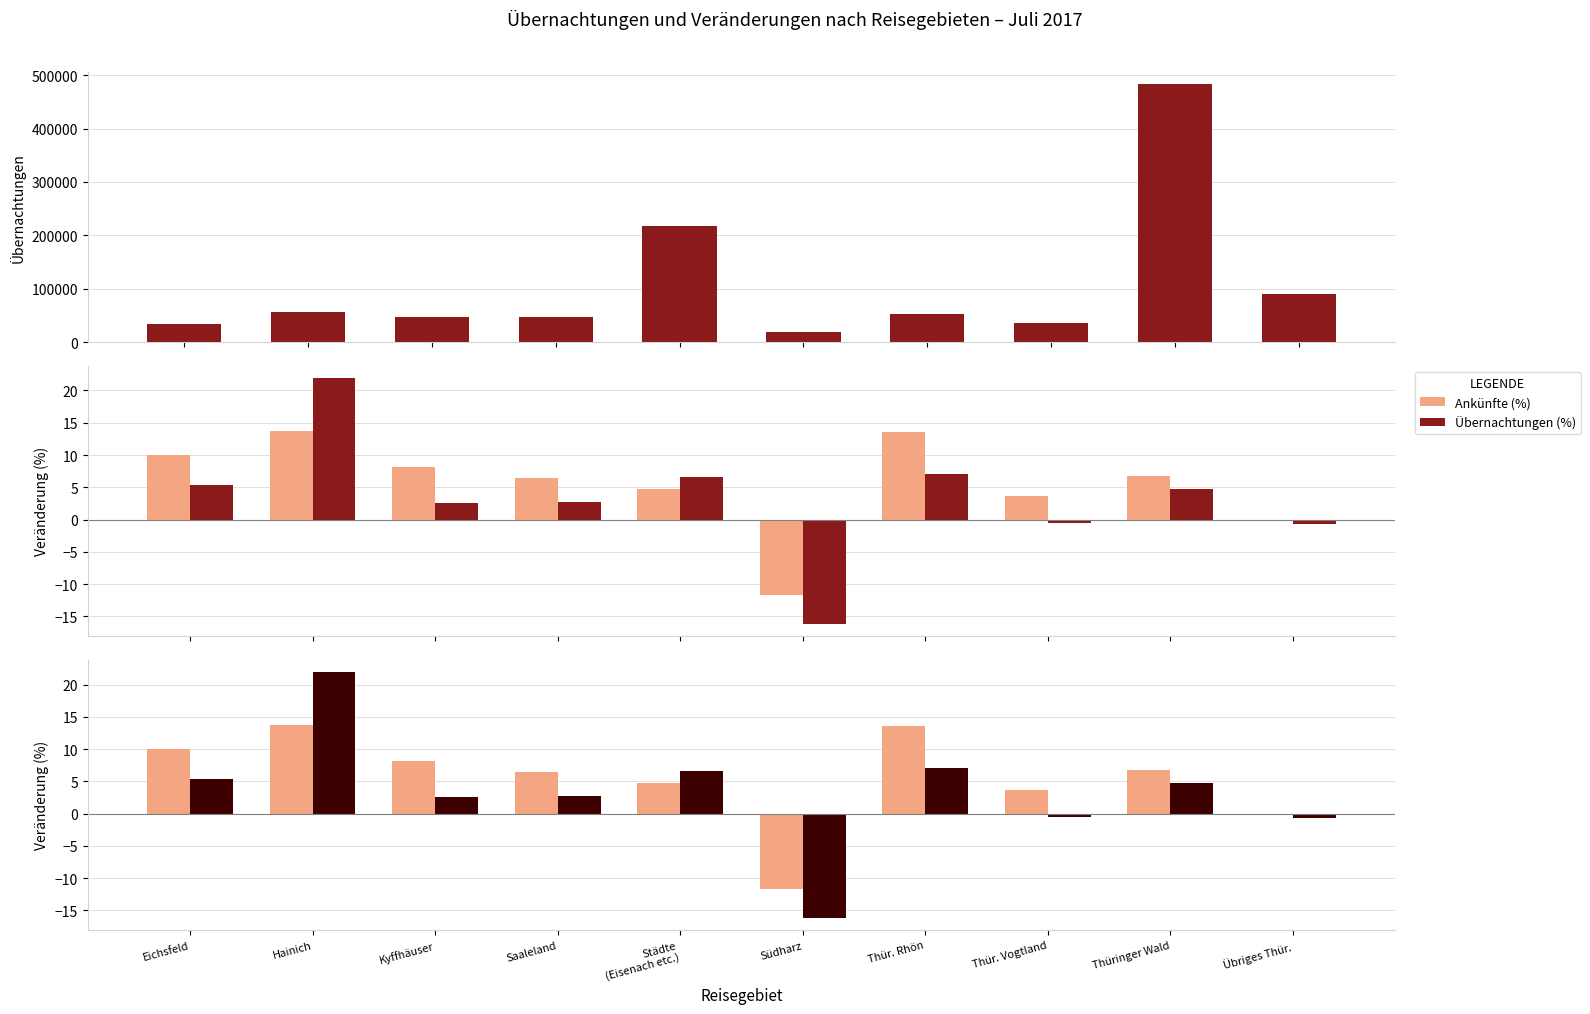

What is the approximate value of Übernachtungen (%) at Thüringer Wald?

4.7